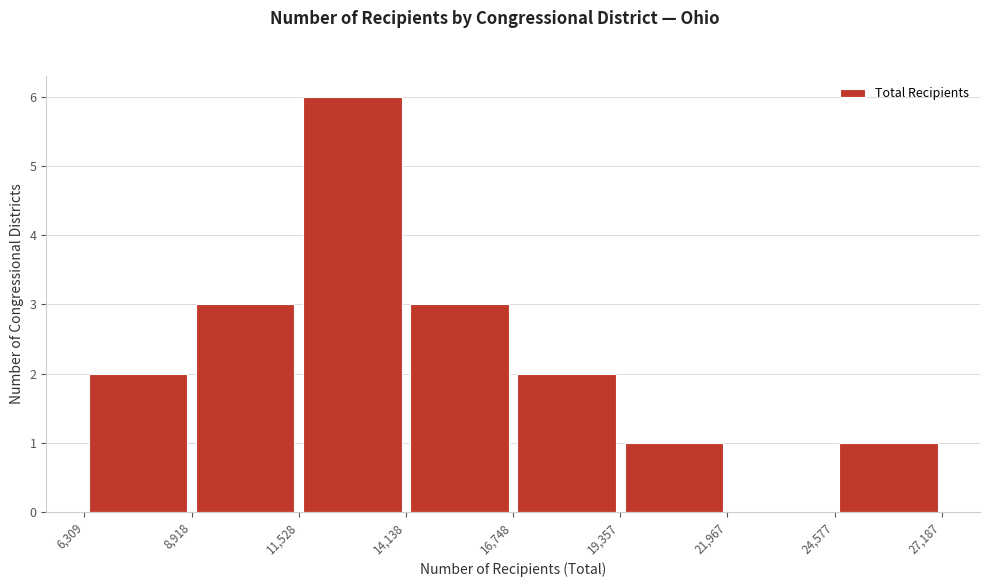

Reading left to right, transcribe this chart: for each bar, give the range it covers on the x-axis and its height. The values are not printed on the chart, so give them approximately, as read against the axis.

6,309 to 8,918: 2
8,918 to 11,528: 3
11,528 to 14,138: 6
14,138 to 16,748: 3
16,748 to 19,357: 2
19,357 to 21,967: 1
21,967 to 24,577: 0
24,577 to 27,187: 1